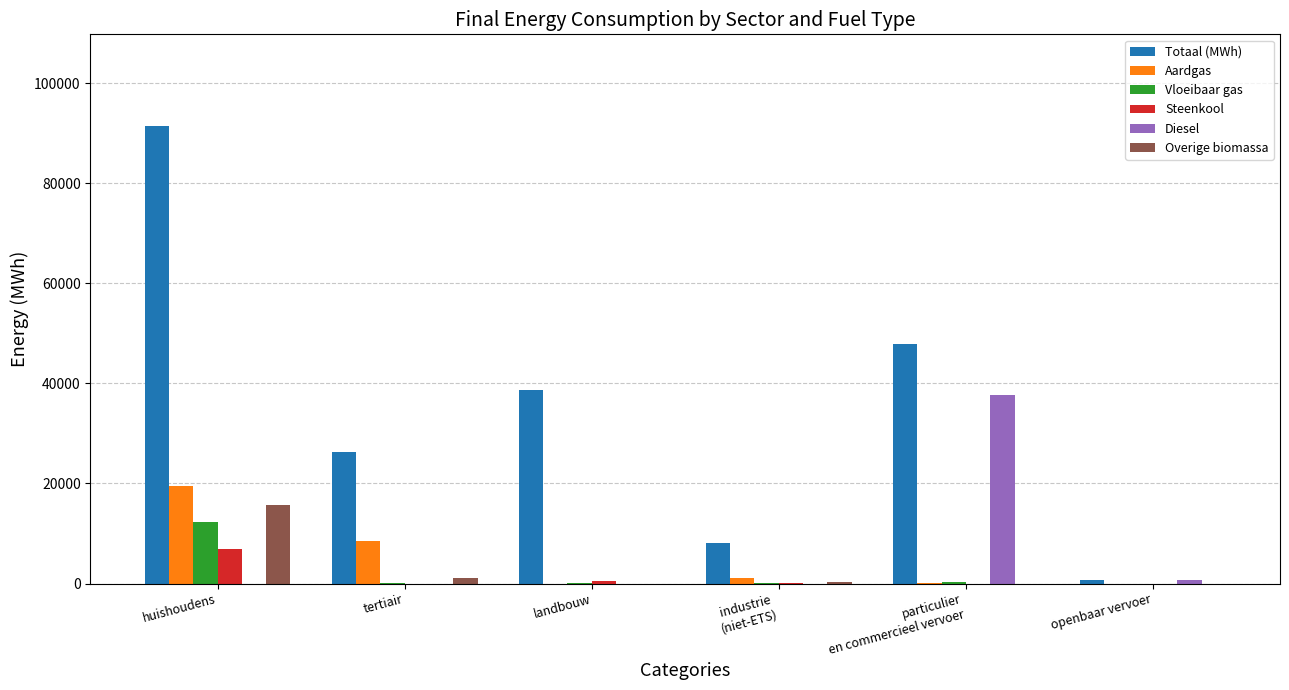

Does the chart contain stacked bars?

No